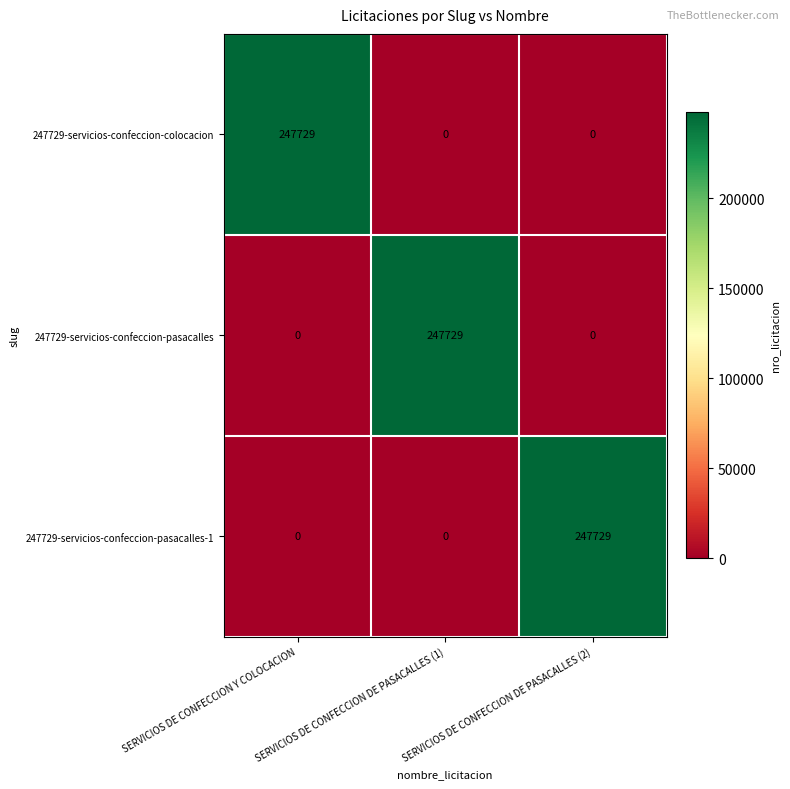

What is the spread (max minus min) of values at SERVICIOS DE CONFECCION DE PASACALLES (1)?

247729